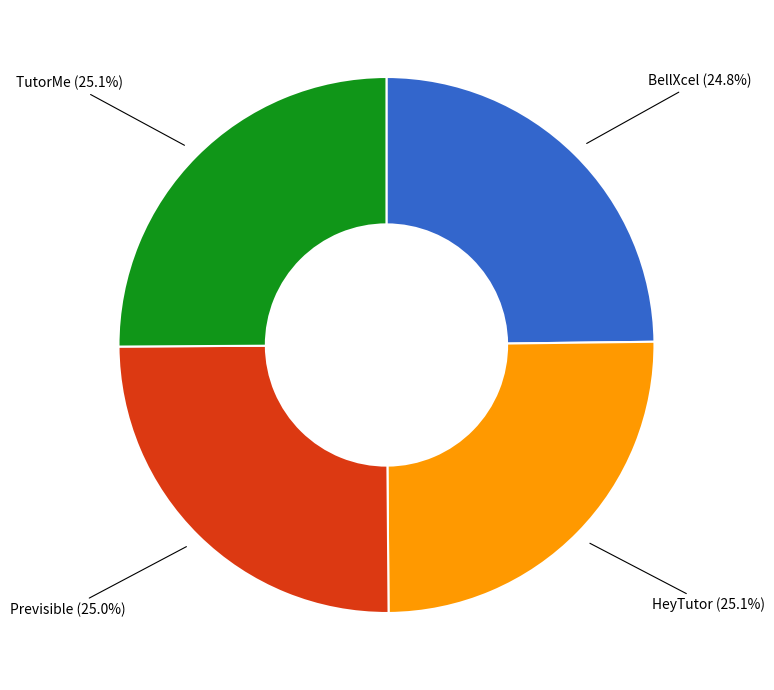

Is there a majority slice in this chart?

No